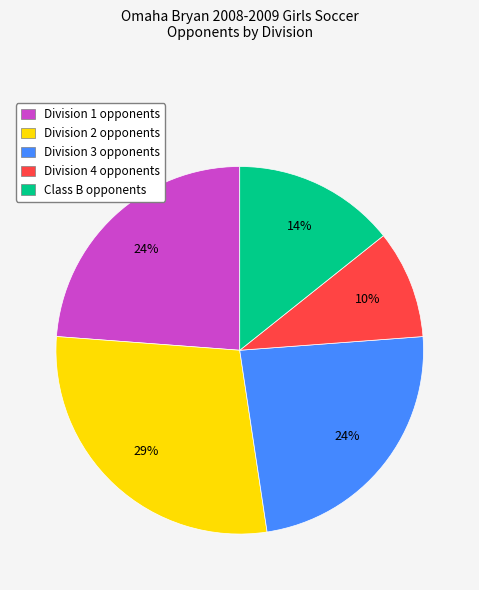

How many segments does this pie chart have?

5